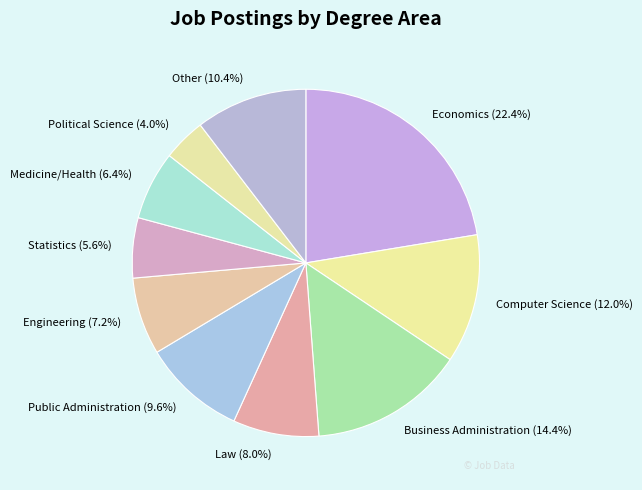

What percentage is NOT represented by Statistics?

94.4%